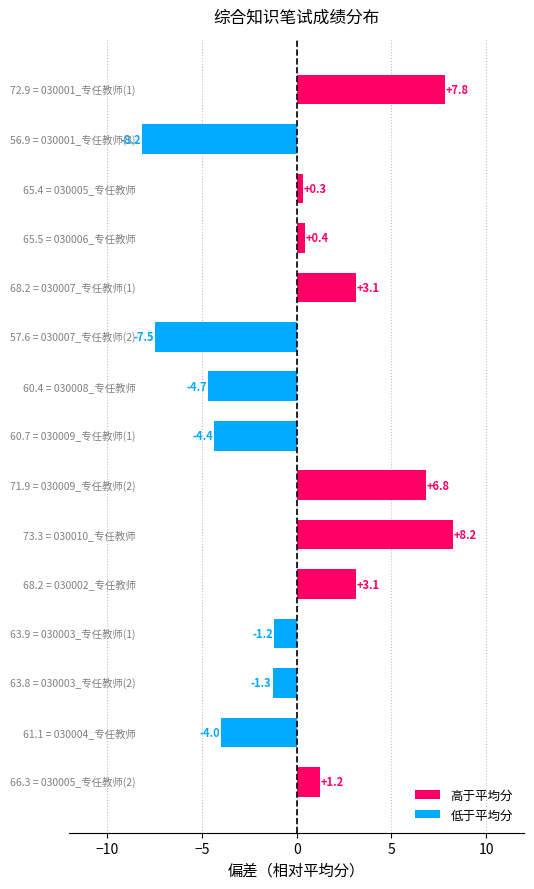

What is the difference between the maximum and minimum values?

16.4